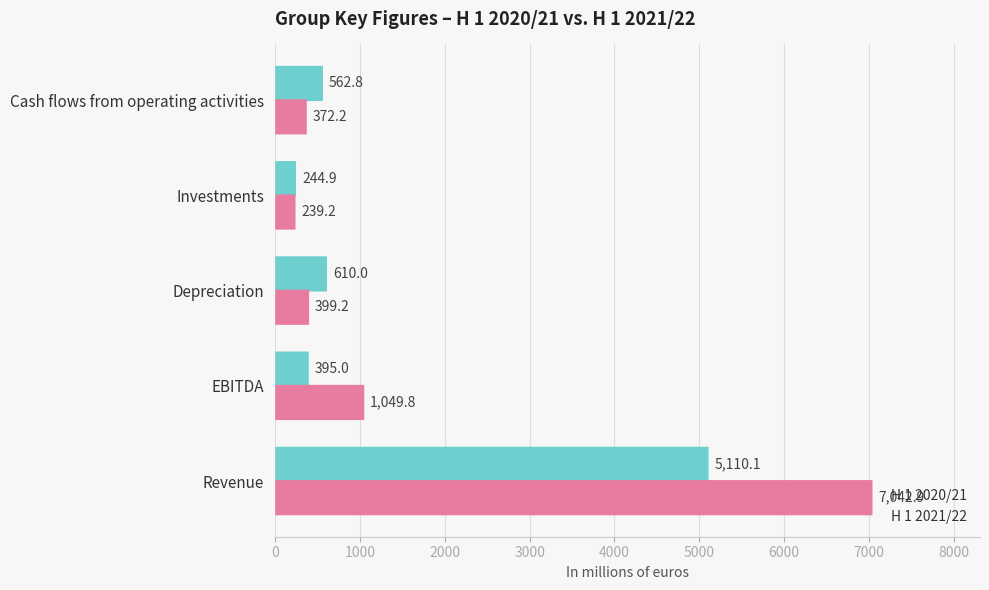

Is it true that H 1 2021/22 equals 260.6 at Depreciation?

False